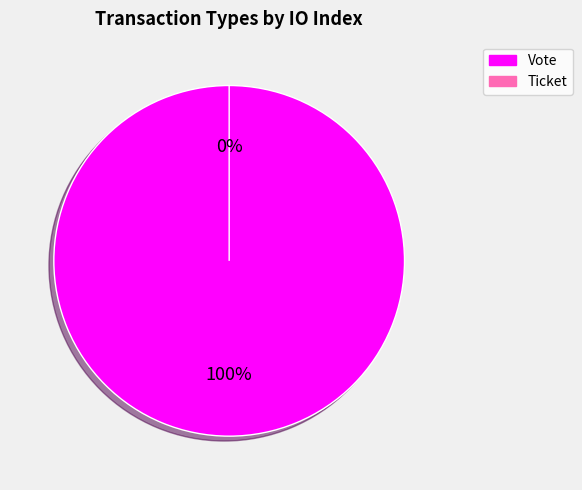

What portion of the pie excludes Ticket?

100.0%